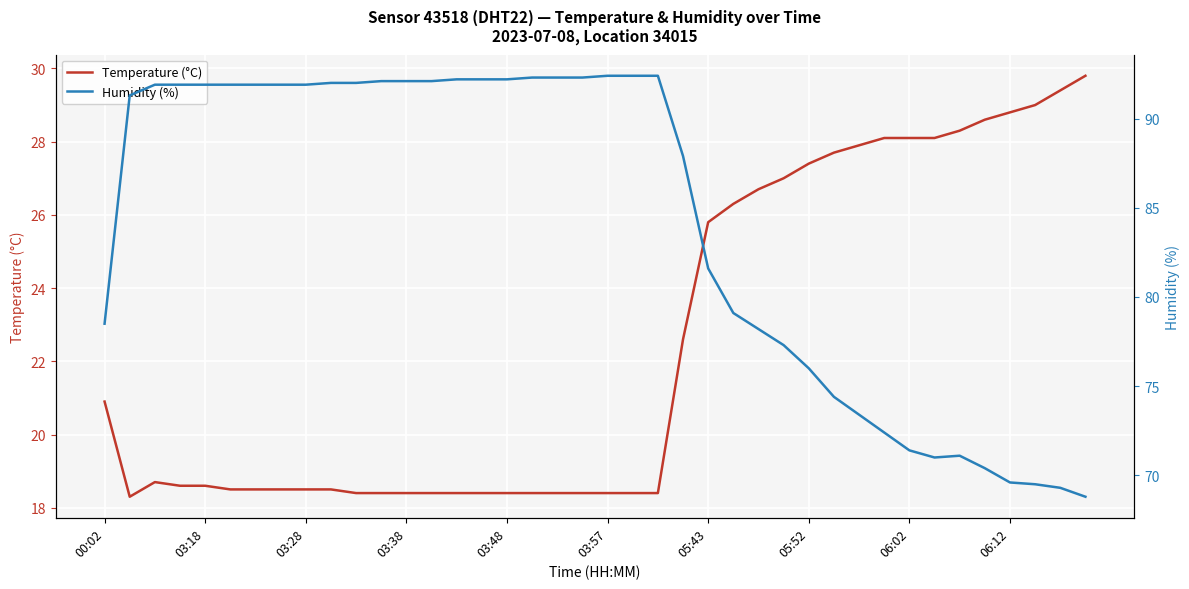

What is the minimum value shown in the chart?

18.3